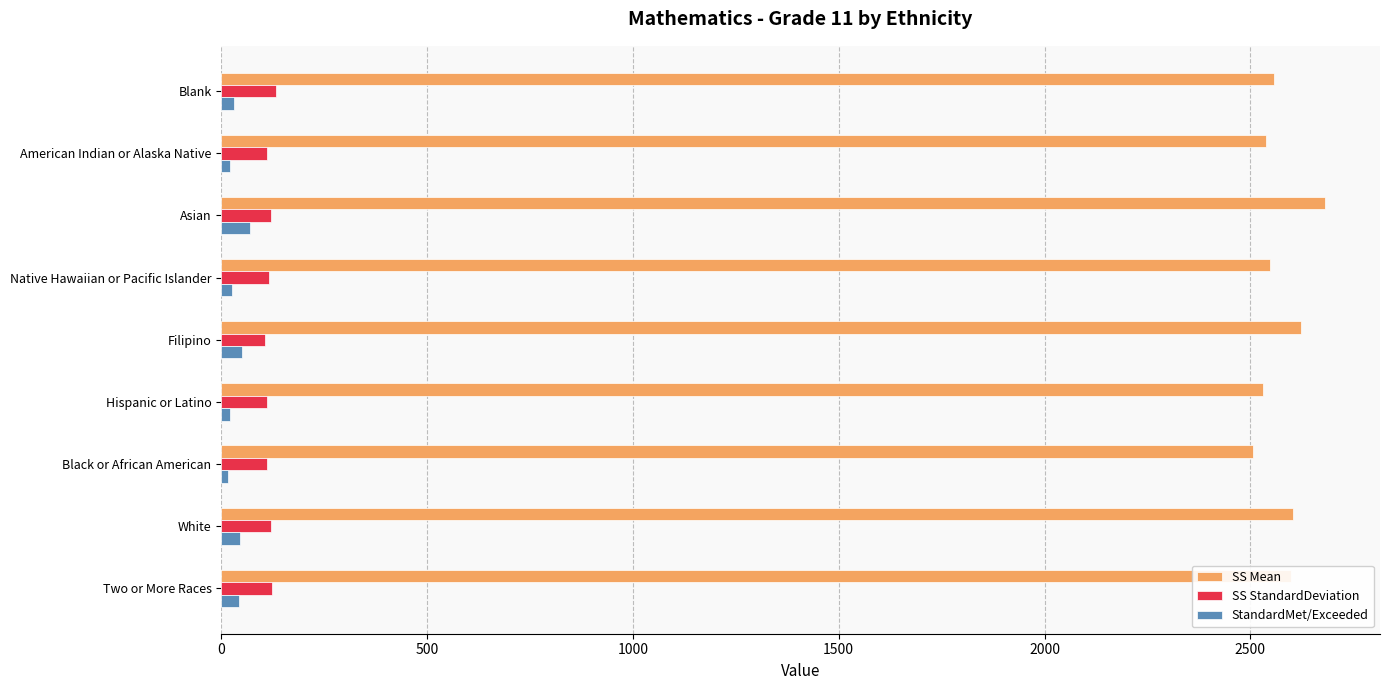

Which series has the widest spread of values?

SS Mean